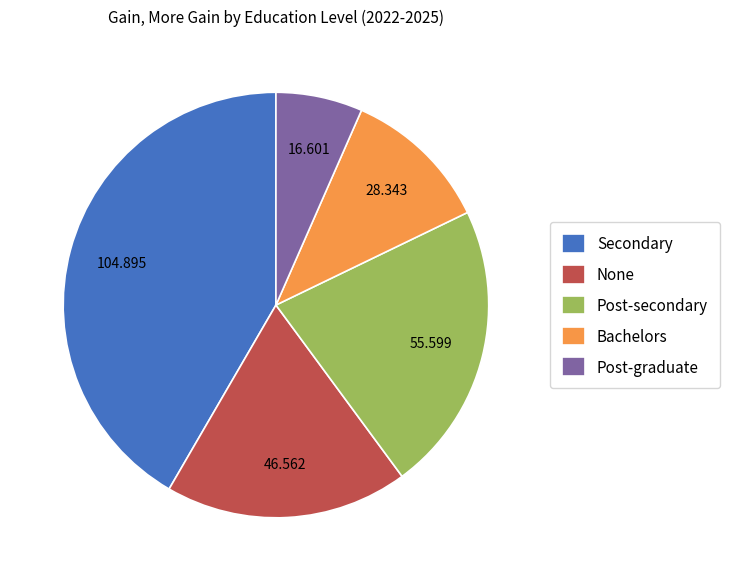

Do Secondary and Post-graduate together represent more than half of the pie?

No